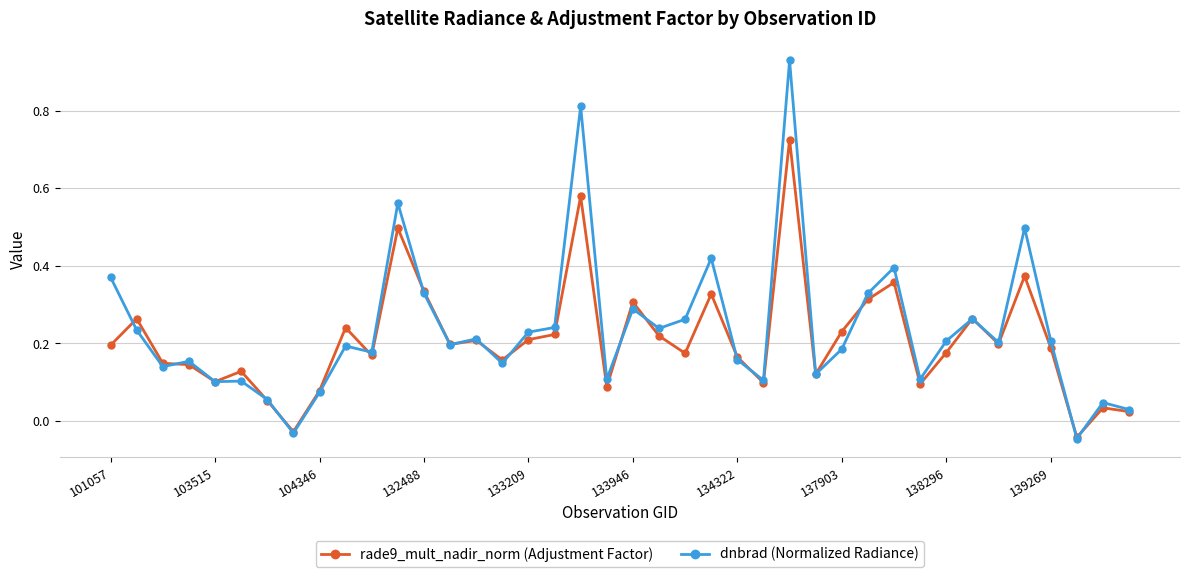

At how many categories does at least one series exceed 0?

38